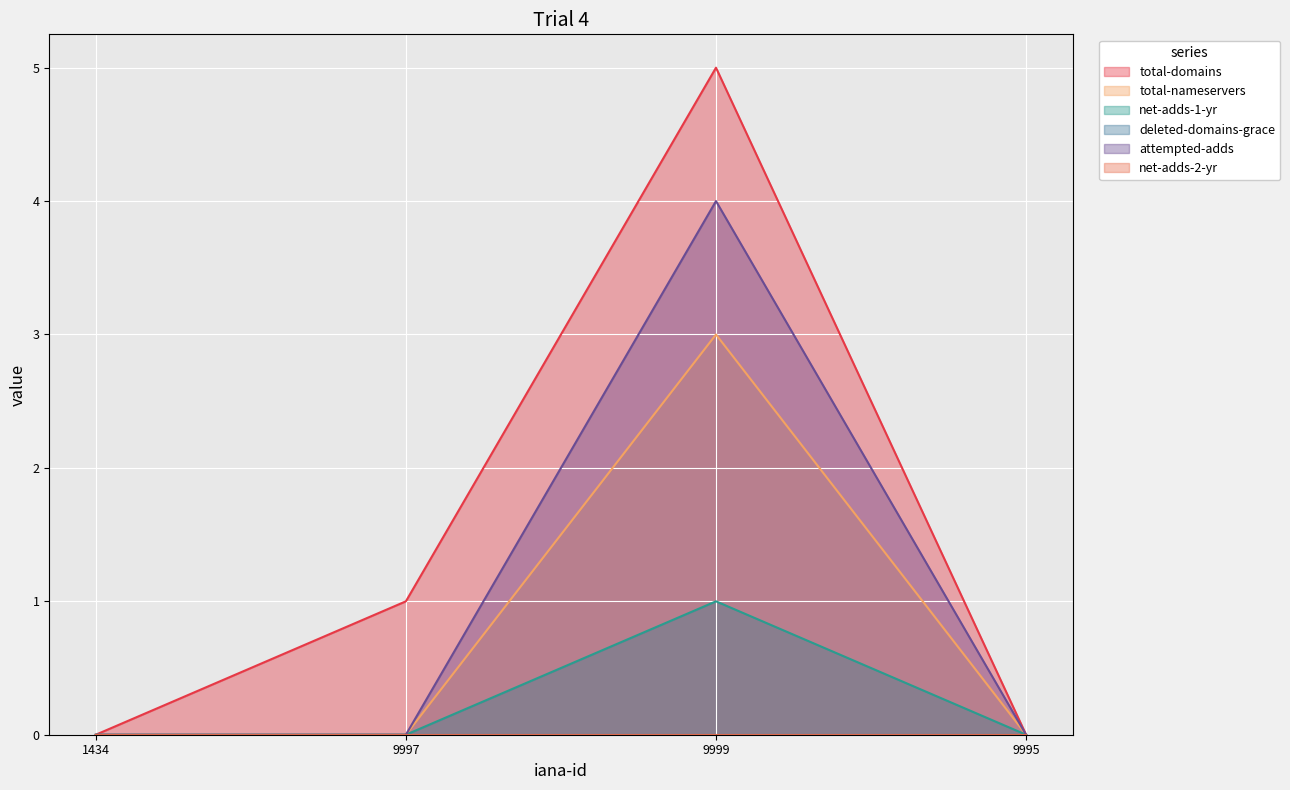

True or false: total-nameservers and attempted-adds intersect in this chart.

False